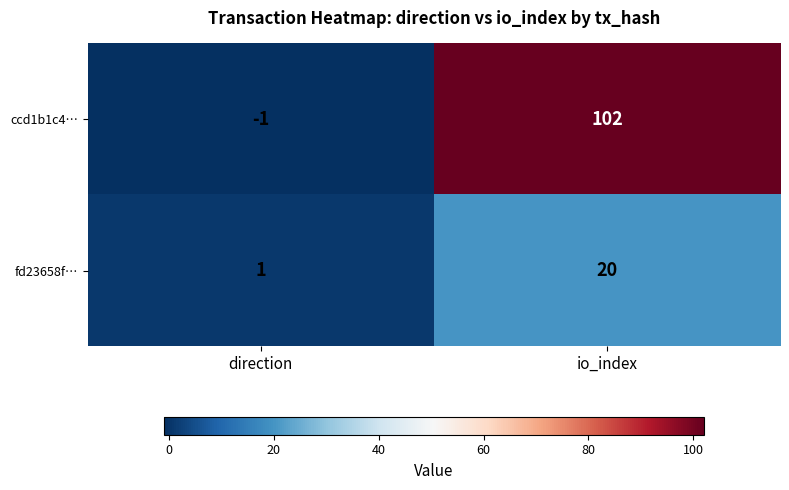

The ccd1b1c4… series shows 144 at io_index. True or false?

False